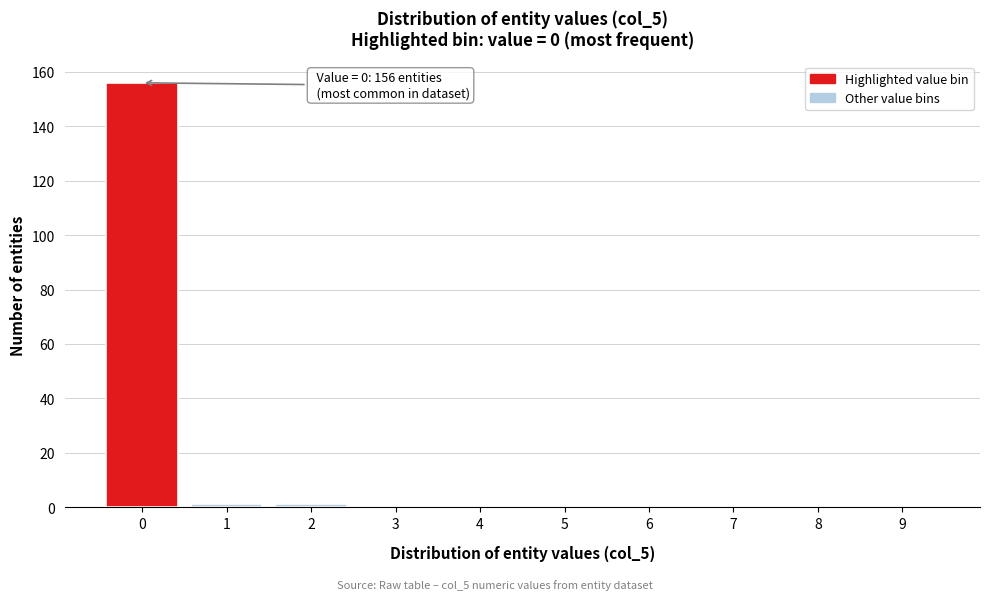

Reading right to left, extract all data points from this chart.

9=0	8=0	7=0	6=0	5=0	4=0	3=0	2=1	1=1	0=156